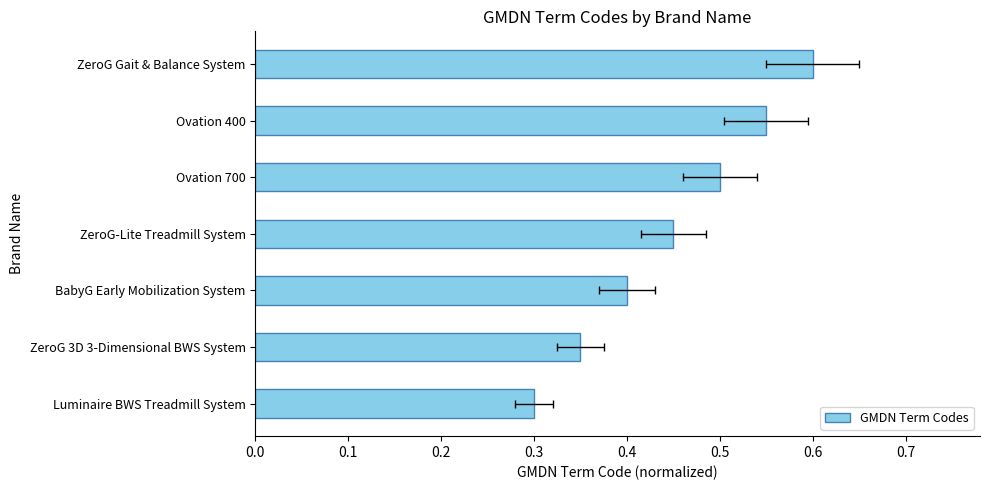

The value at ZeroG 3D 3-Dimensional BWS System is 0.3. True or false?

True